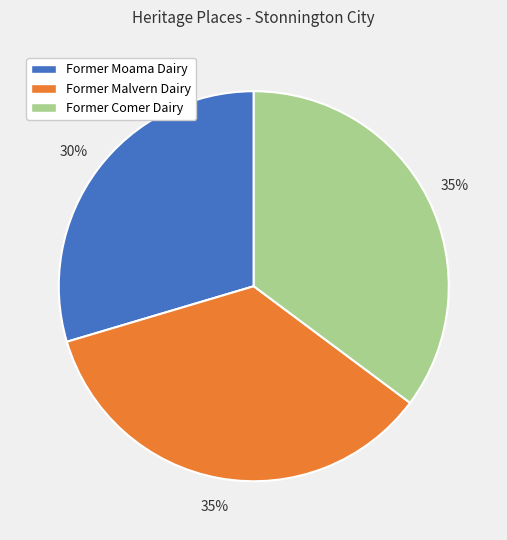

To the nearest percent, what portion does Former Comer Dairy represent?

35%